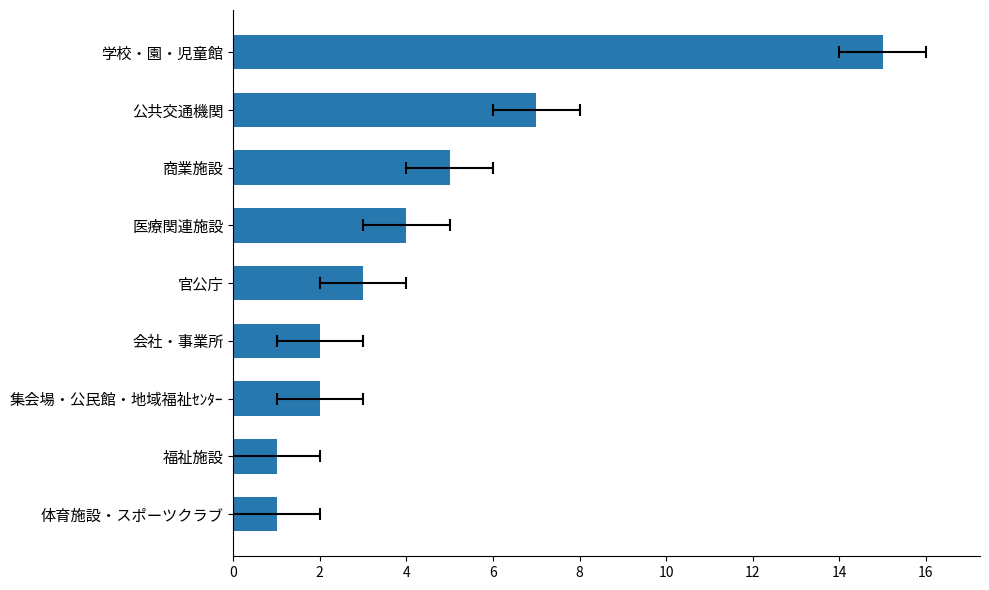

The chart shows a value of 7 at 学校・園・児童館. True or false?

False